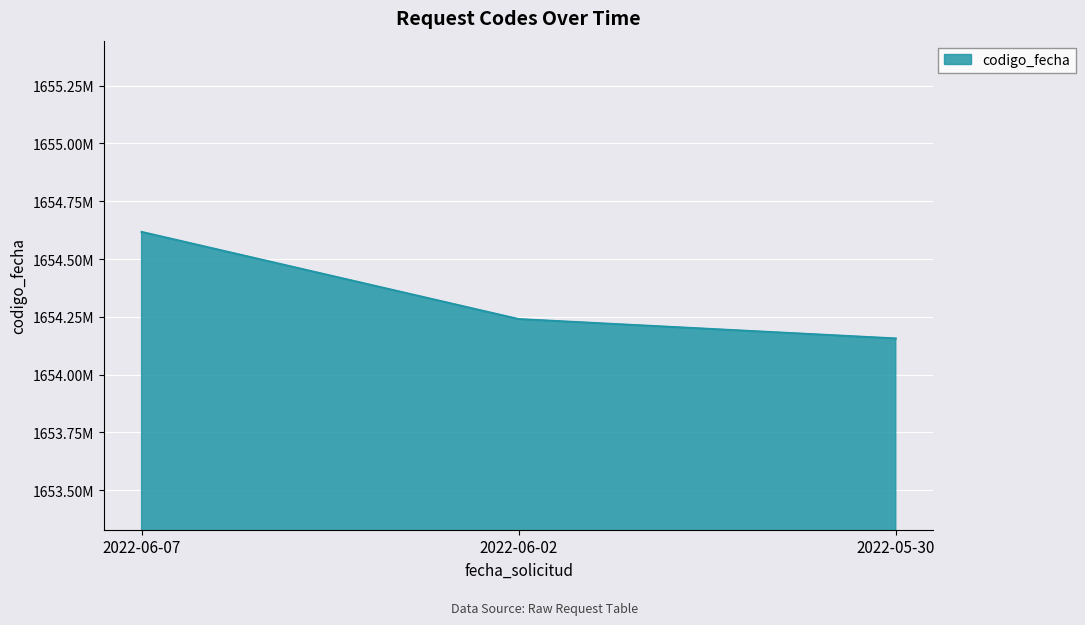

What is the change in value from 2022-06-07 to 2022-05-30?

-460826